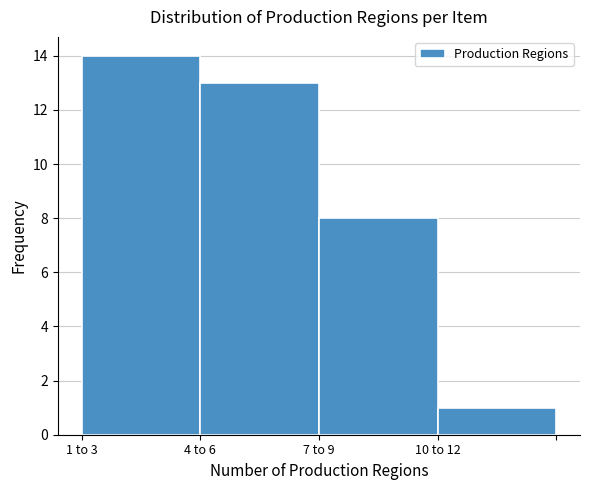

Reading right to left, list all the values displayed in this chart.

1	8	13	14